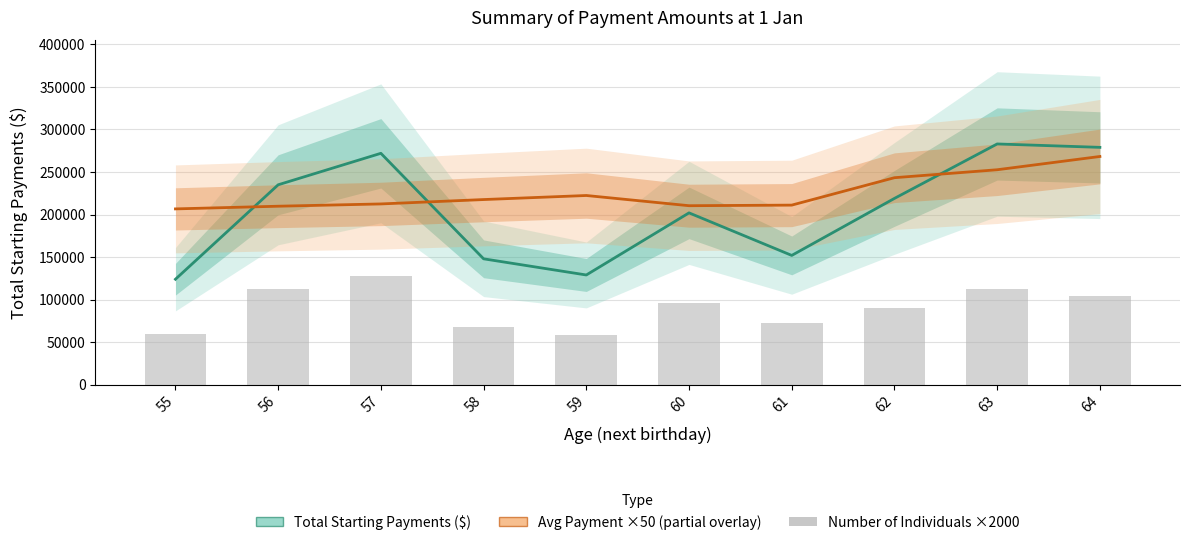

The value of Total Starting Payments ($) at 62 is 219000.0. True or false?

True